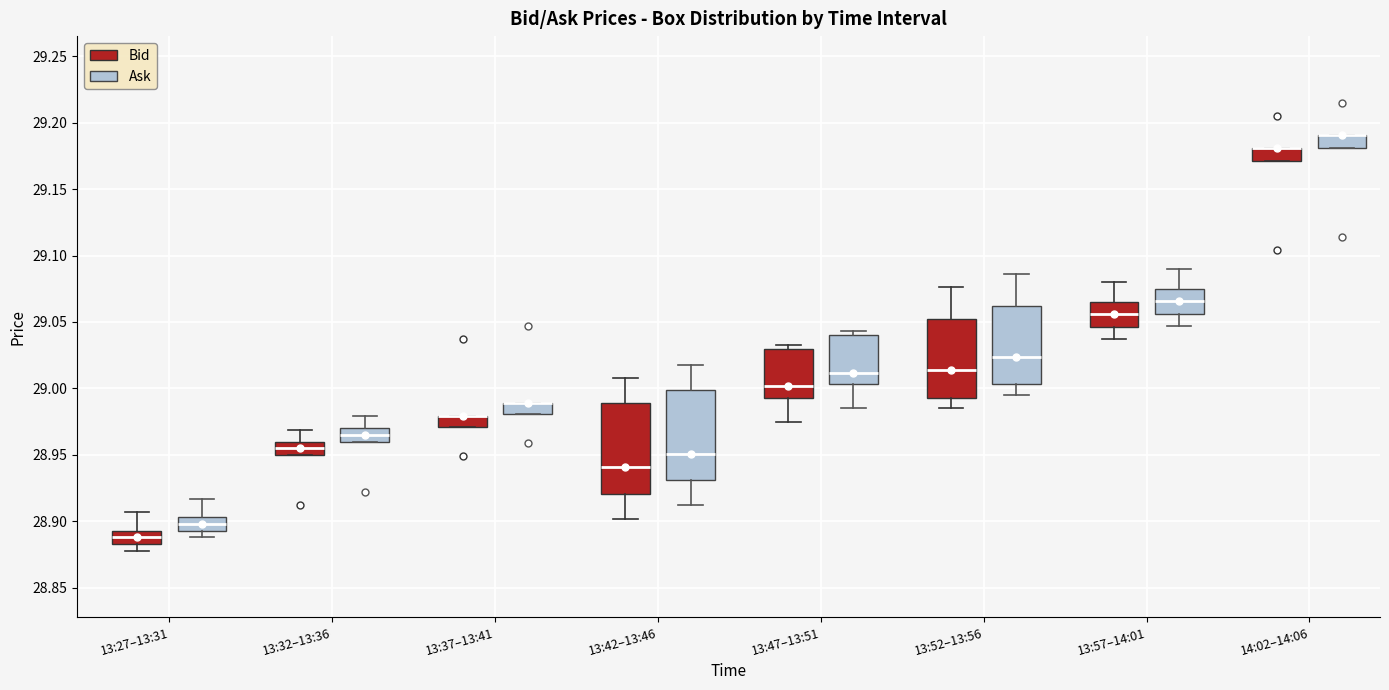

Reading left to right, read every box against the y-axis: the position of its median line, the range the box covers, and the ends of its whiskers. The values are not printed on the chart, so give them approximately, as read against the axis.

13:27–13:31 (Bid): median 28.890, box 28.885 to 28.895, whiskers 28.880 to 28.905
13:27–13:31 (Ask): median 28.900, box 28.895 to 28.905, whiskers 28.890 to 28.915
13:32–13:36 (Bid): median 28.955, box 28.950 to 28.960, whiskers 28.950 to 28.970
13:32–13:36 (Ask): median 28.965, box 28.960 to 28.970, whiskers 28.960 to 28.980
13:37–13:41 (Bid): median 28.980 (drawn on the box's upper edge), box 28.970 to 28.980, whiskers 28.970 to 28.980
13:37–13:41 (Ask): median 28.990 (drawn on the box's upper edge), box 28.980 to 28.990, whiskers 28.980 to 28.990
13:42–13:46 (Bid): median 28.940, box 28.920 to 28.990, whiskers 28.900 to 29.010
13:42–13:46 (Ask): median 28.950, box 28.930 to 29.000, whiskers 28.910 to 29.020
13:47–13:51 (Bid): median 29.000, box 28.995 to 29.030, whiskers 28.975 to 29.035
13:47–13:51 (Ask): median 29.010, box 29.005 to 29.040, whiskers 28.985 to 29.045
13:52–13:56 (Bid): median 29.015, box 28.995 to 29.050, whiskers 28.985 to 29.075
13:52–13:56 (Ask): median 29.025, box 29.005 to 29.060, whiskers 28.995 to 29.085
13:57–14:01 (Bid): median 29.055, box 29.045 to 29.065, whiskers 29.035 to 29.080
13:57–14:01 (Ask): median 29.065, box 29.055 to 29.075, whiskers 29.045 to 29.090
14:02–14:06 (Bid): median 29.180 (drawn on the box's upper edge), box 29.170 to 29.180, whiskers 29.170 to 29.180
14:02–14:06 (Ask): median 29.190 (drawn on the box's upper edge), box 29.180 to 29.190, whiskers 29.180 to 29.190